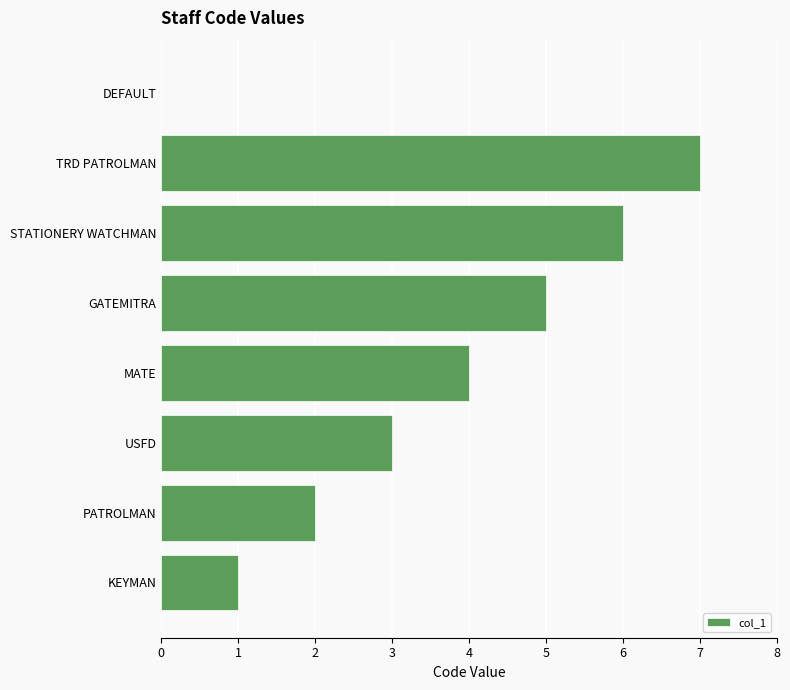

Reading bottom to top, extract all data points from this chart.

KEYMAN=1	PATROLMAN=2	USFD=3	MATE=4	GATEMITRA=5	STATIONERY WATCHMAN=6	TRD PATROLMAN=7	DEFAULT=0